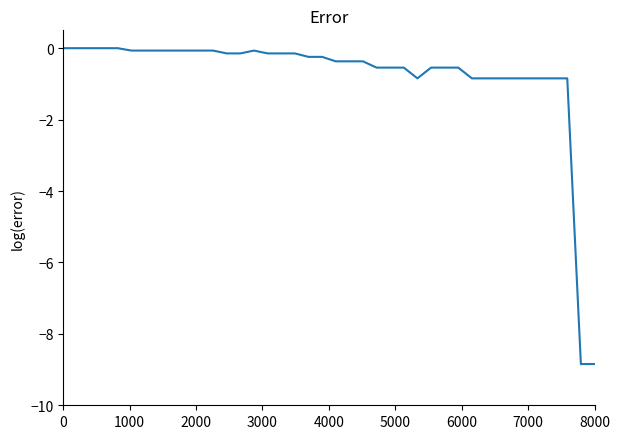

What is the smallest value displayed?

-8.8